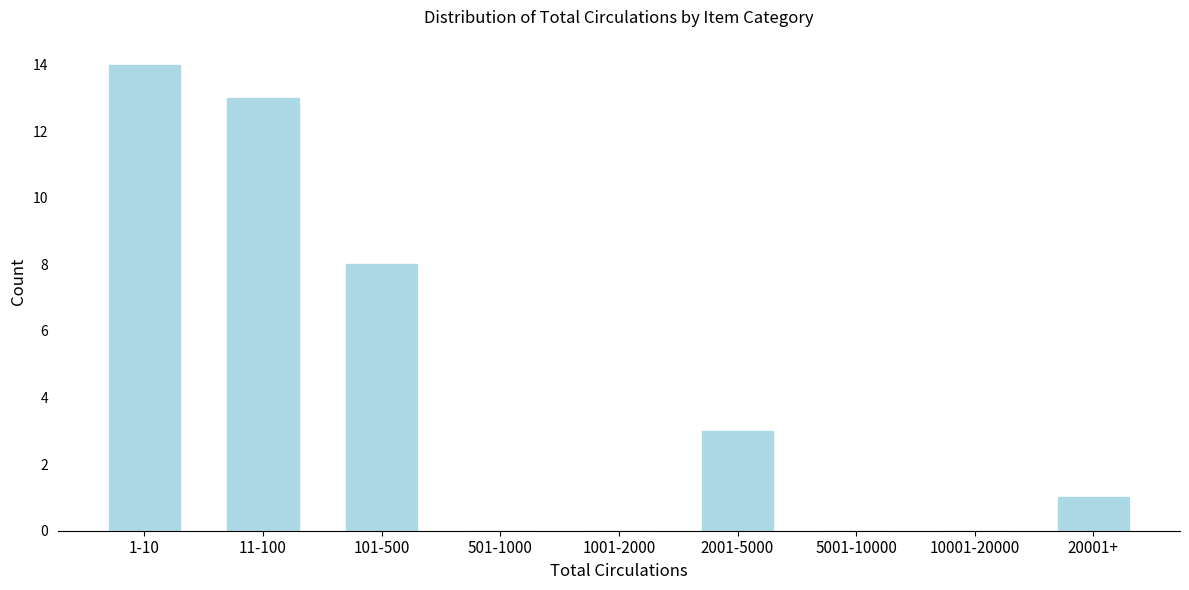

Reading left to right, what are all the values shown in this chart?

1-10=14	11-100=13	101-500=8	501-1000=0	1001-2000=0	2001-5000=3	5001-10000=0	10001-20000=0	20001+=1